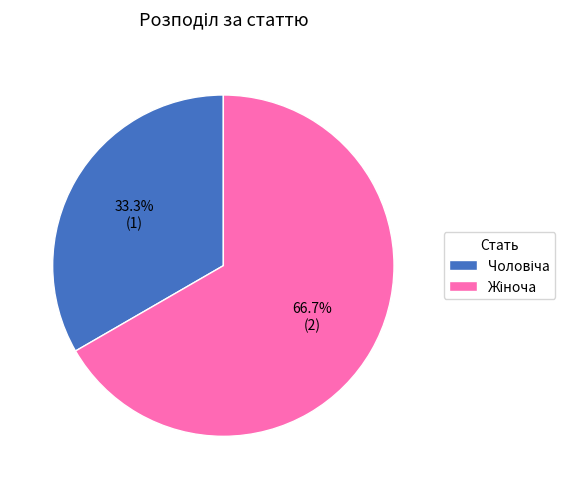

Is there any slice that represents more than half of the pie?

Yes